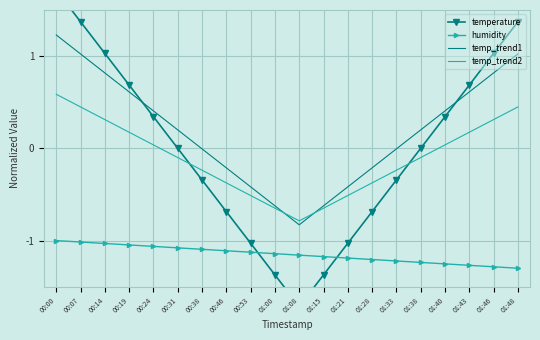

True or false: humidity and temp_trend2 cross at least once.

False